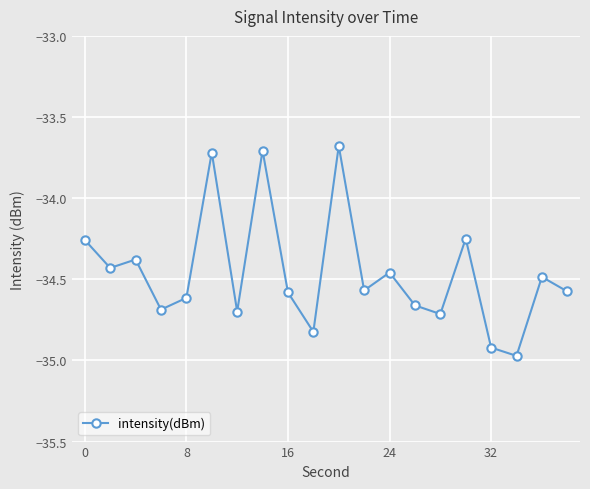

How many interior local valleys (lower than both neighbors) does the data have?

7